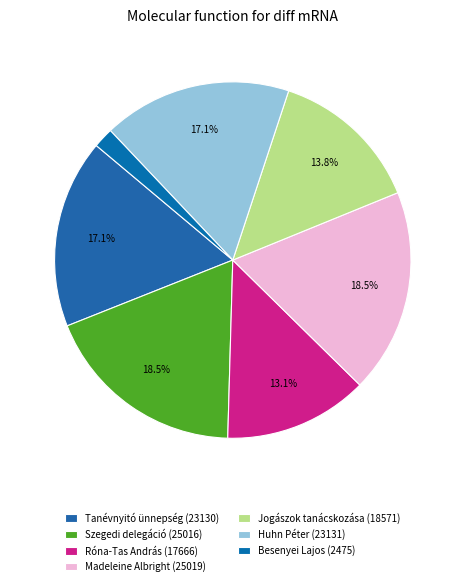

True or false: Huhn Péter accounts for 26% of the total.

False